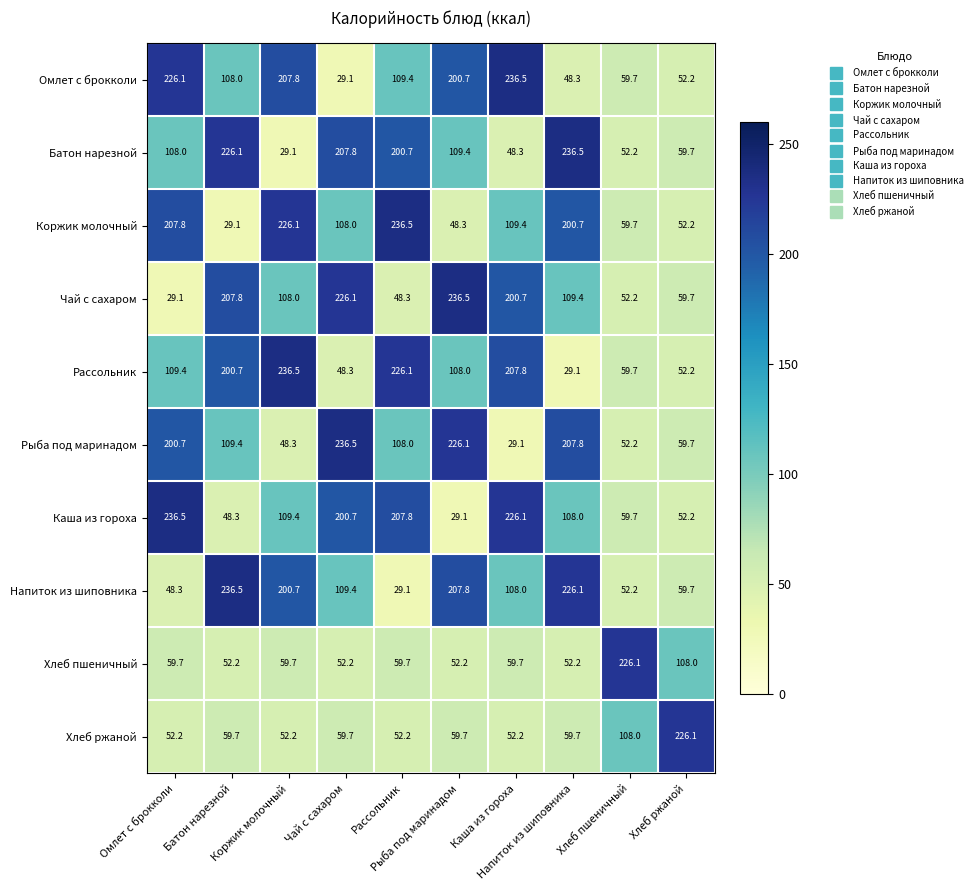

What is the greatest value displayed?

236.5